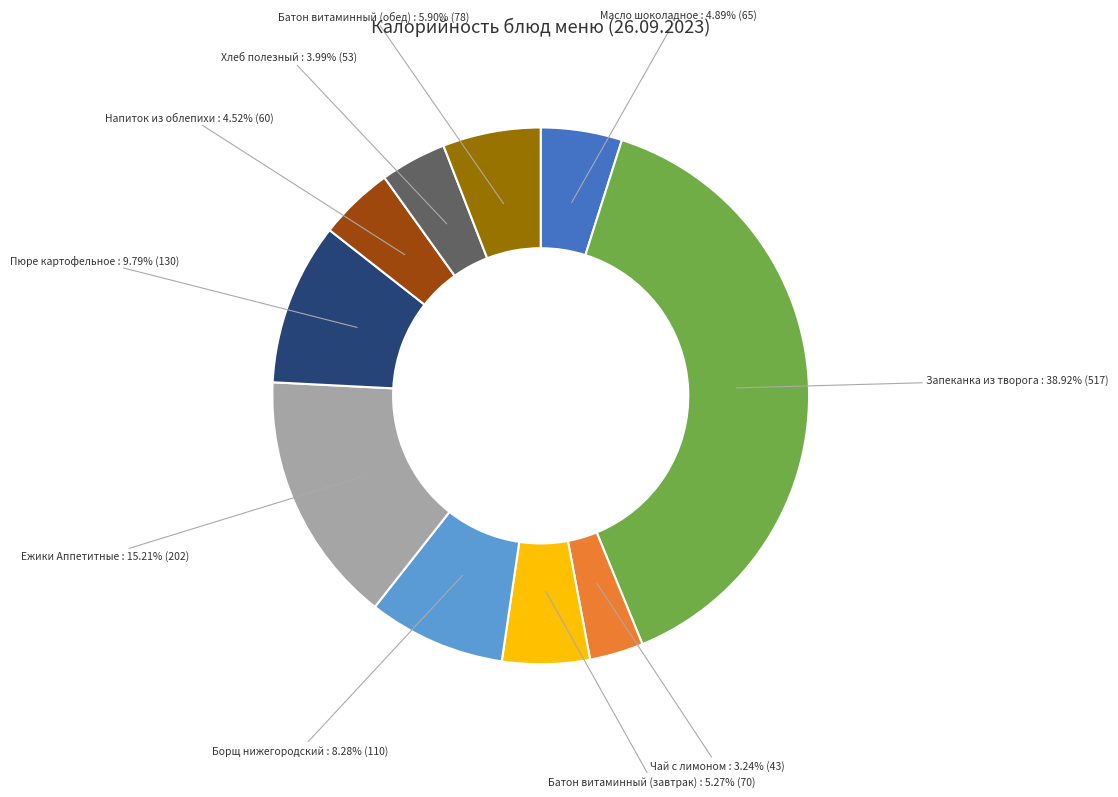

Does any single category account for the majority?

No